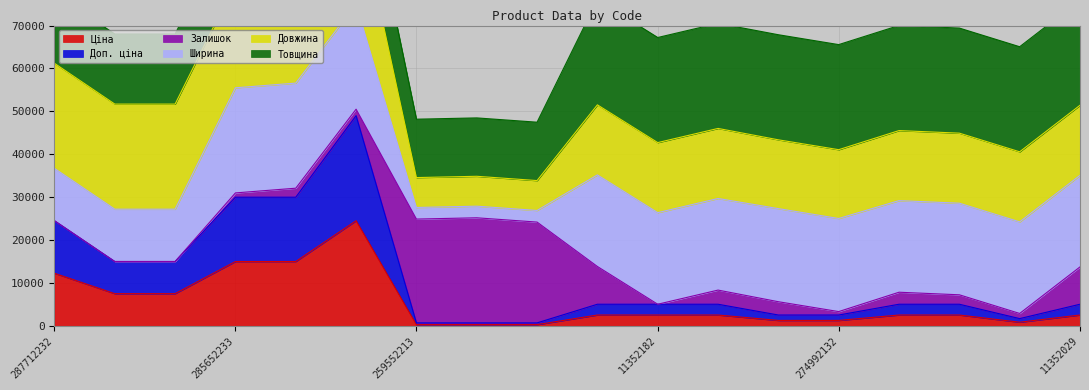

What is the highest value of the Ціна series?

24500.0